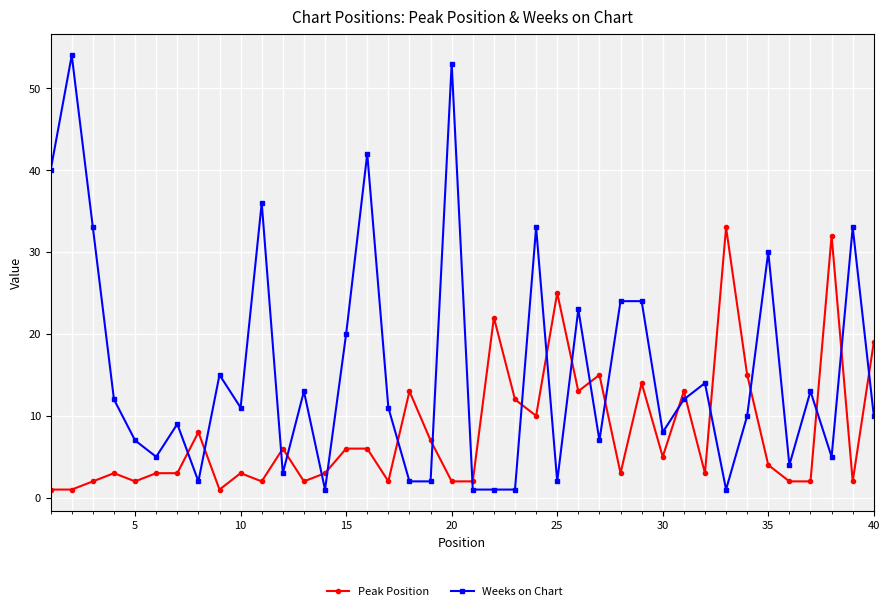

Is this an area chart (filled region under the line)?

No